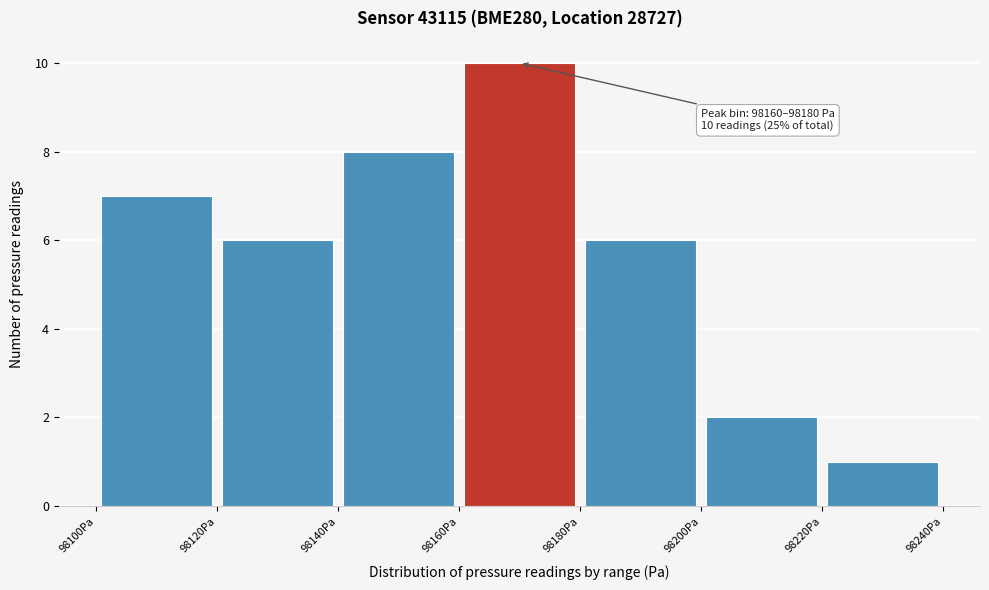

Which range on the x-axis has the tallest bar?

98160 to 98180